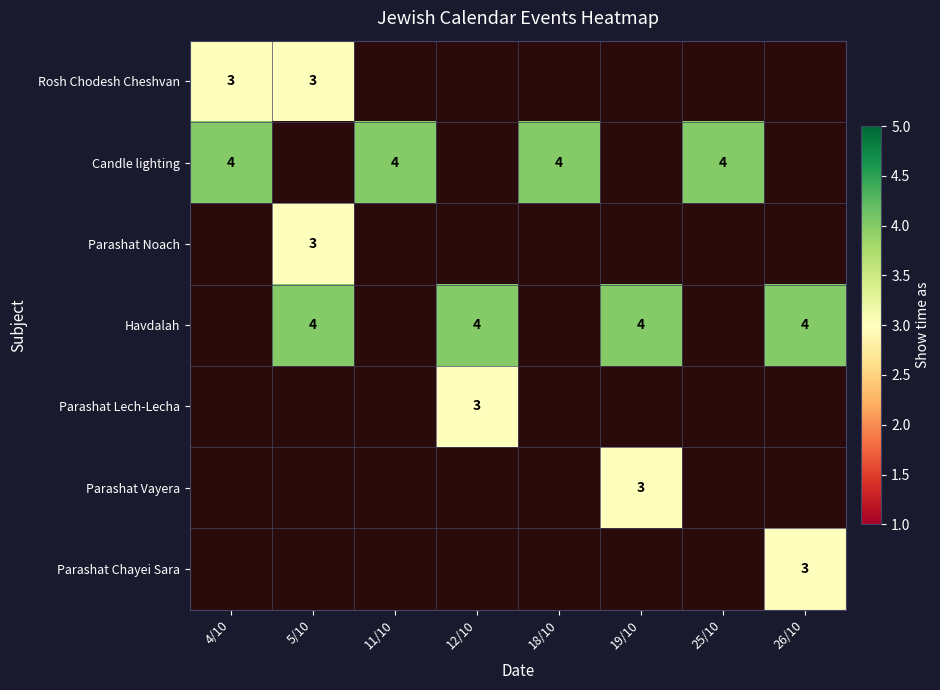

The Parashat Lech-Lecha series shows 5 at 12/10. True or false?

False